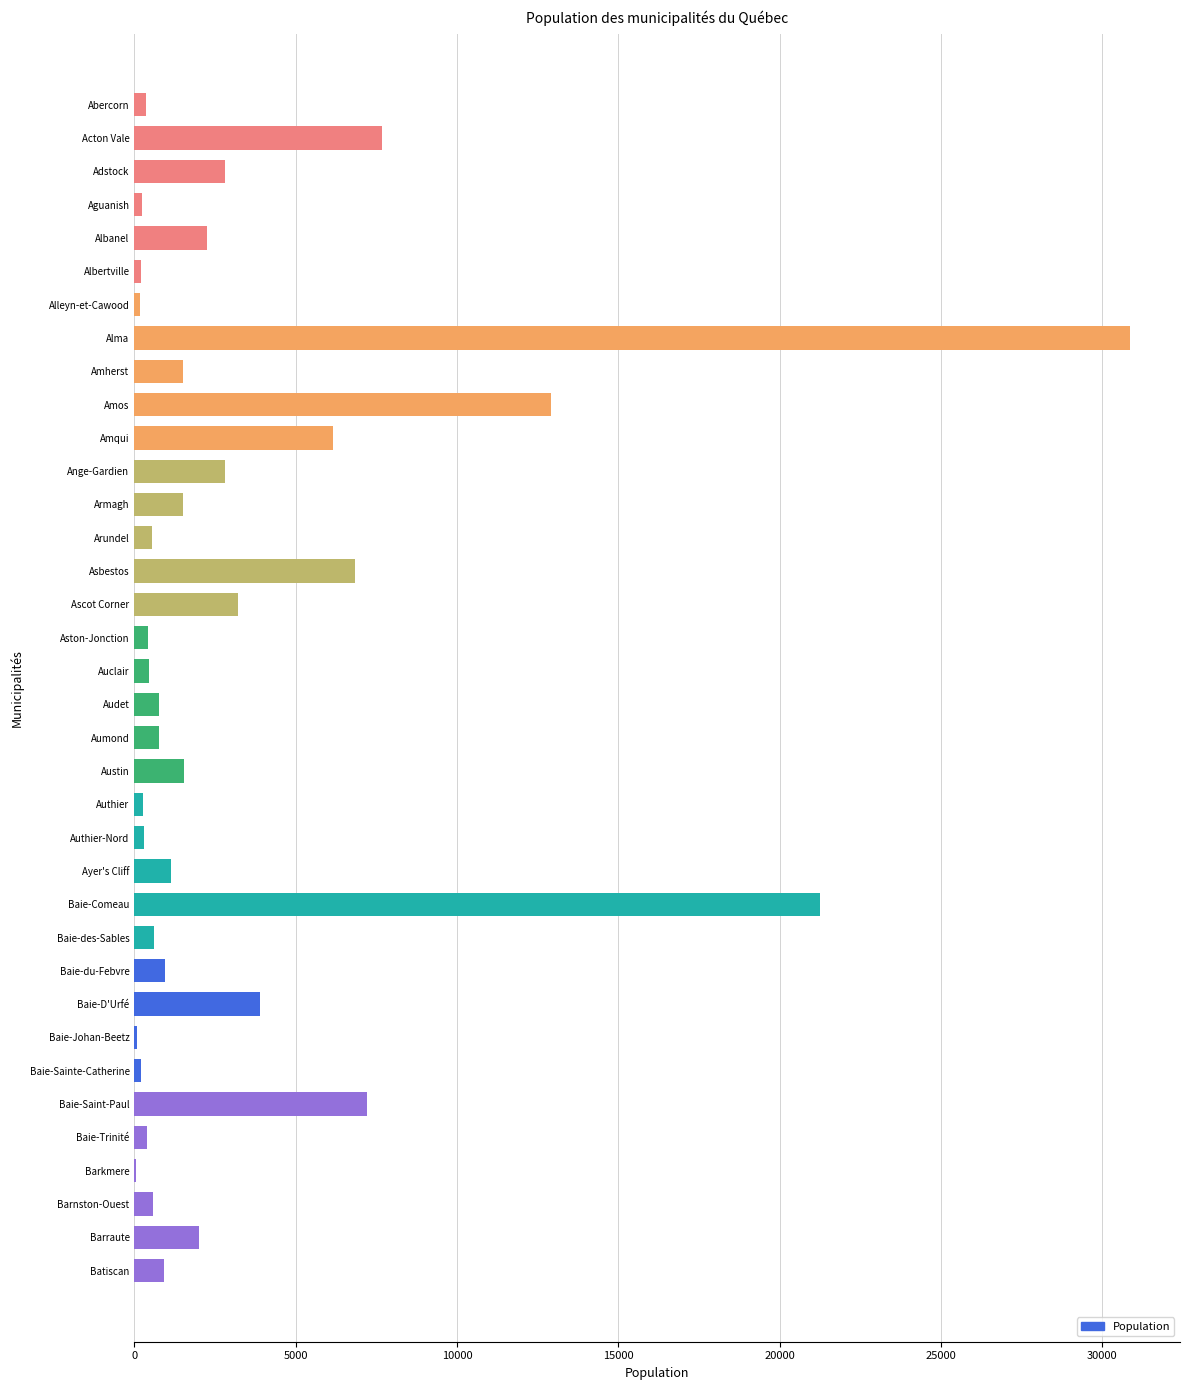

Between Baie-D'Urfé and Austin, which is larger?

Baie-D'Urfé